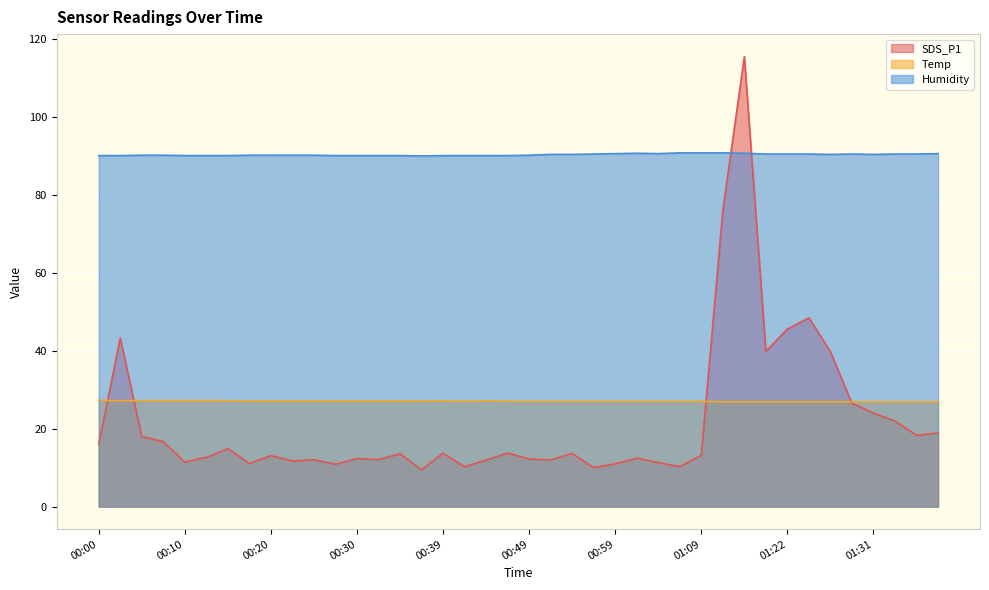

Does the chart display data point markers on the line(s)?

No